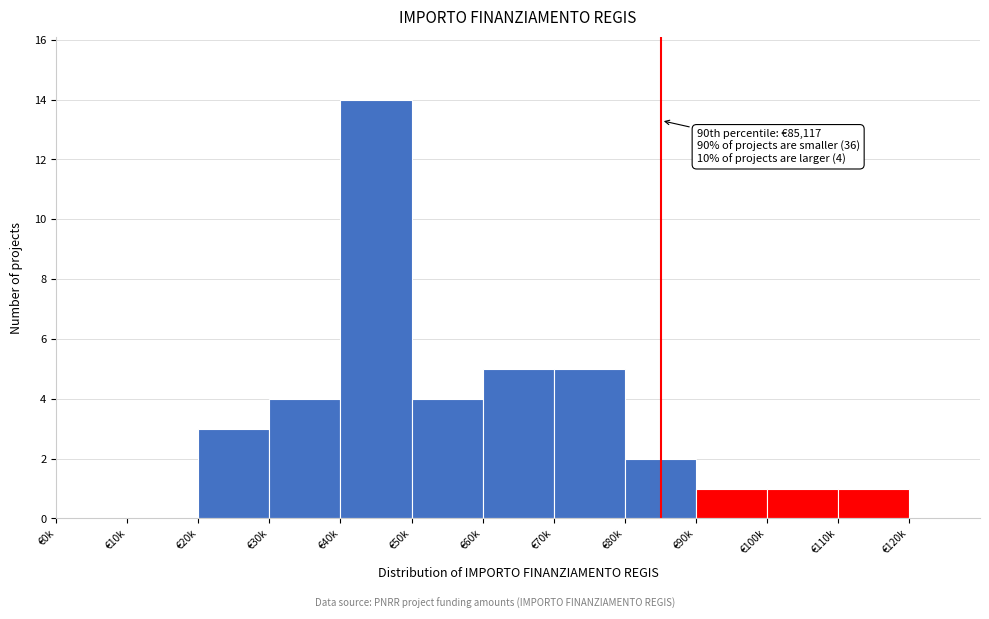

Reading left to right, what are all the values shown in this chart?

€0k=0	€10k=0	€20k=3	€30k=4	€40k=14	€50k=4	€60k=5	€70k=5	€80k=2	€90k=1	€100k=1	€110k=1	€120k=0